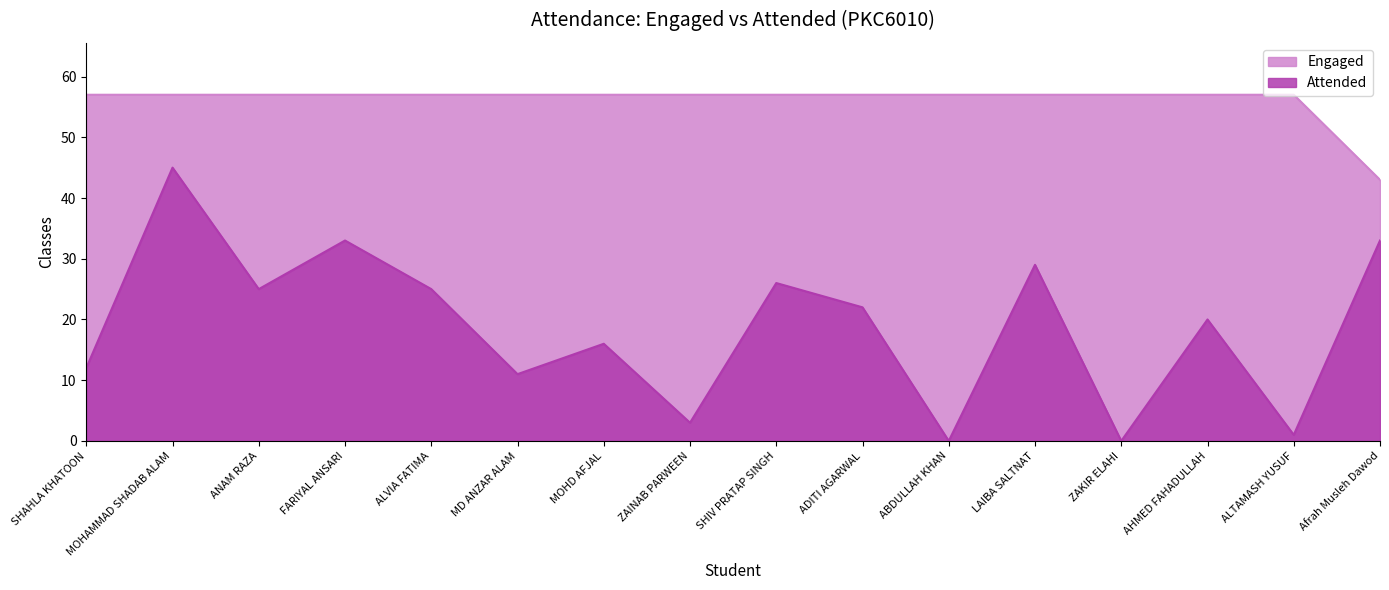

Is it true that Engaged equals 57 at MOHD AFJAL?

True